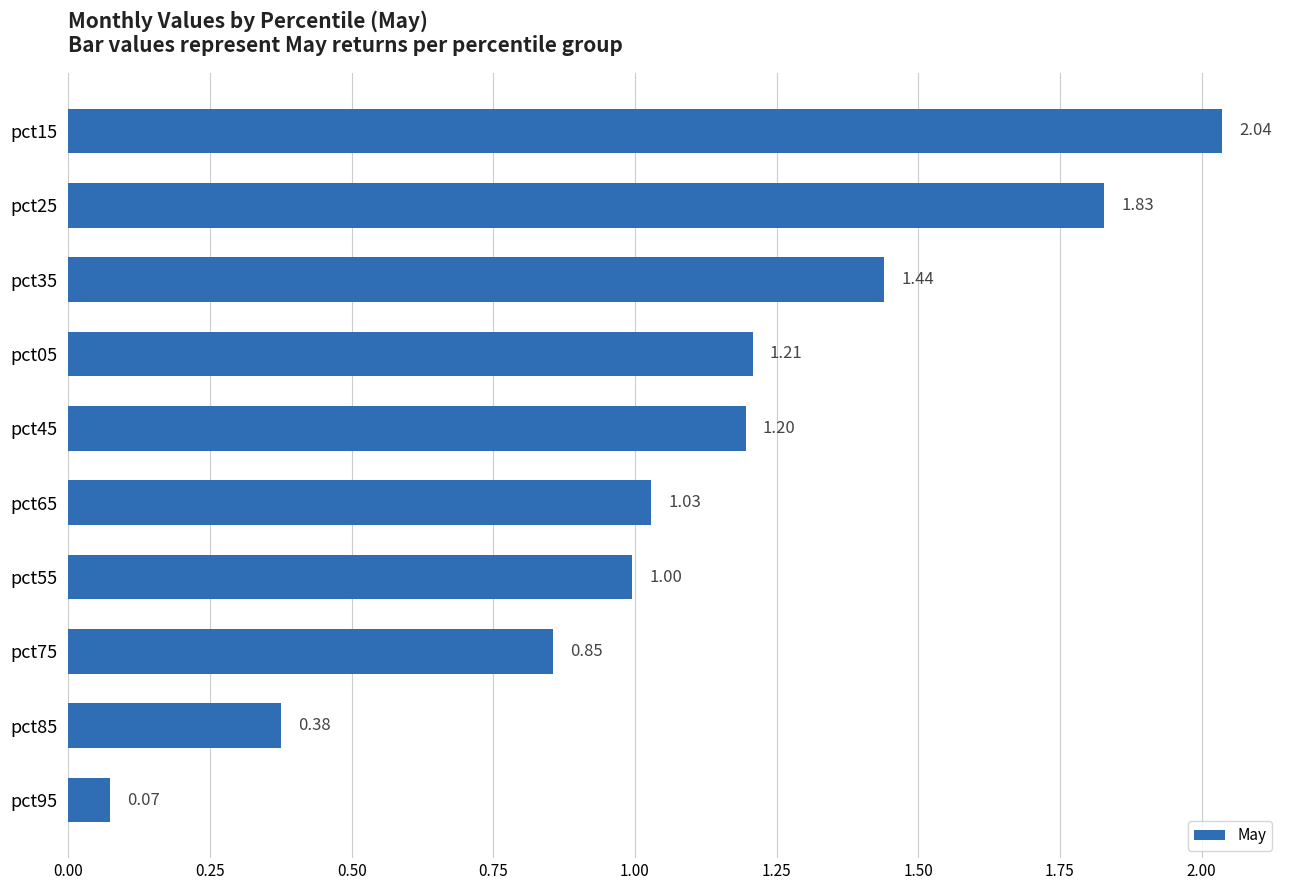

What is the sum of the values at pct35 and pct55?

2.4